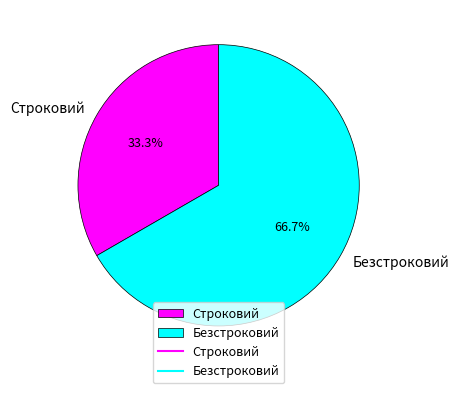

To the nearest percent, what portion does Безстроковий represent?

67%